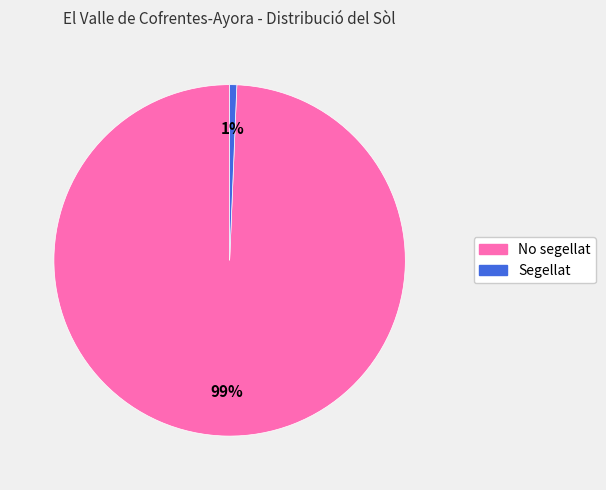

What percentage is the Segellat slice, to the nearest percent?

1%